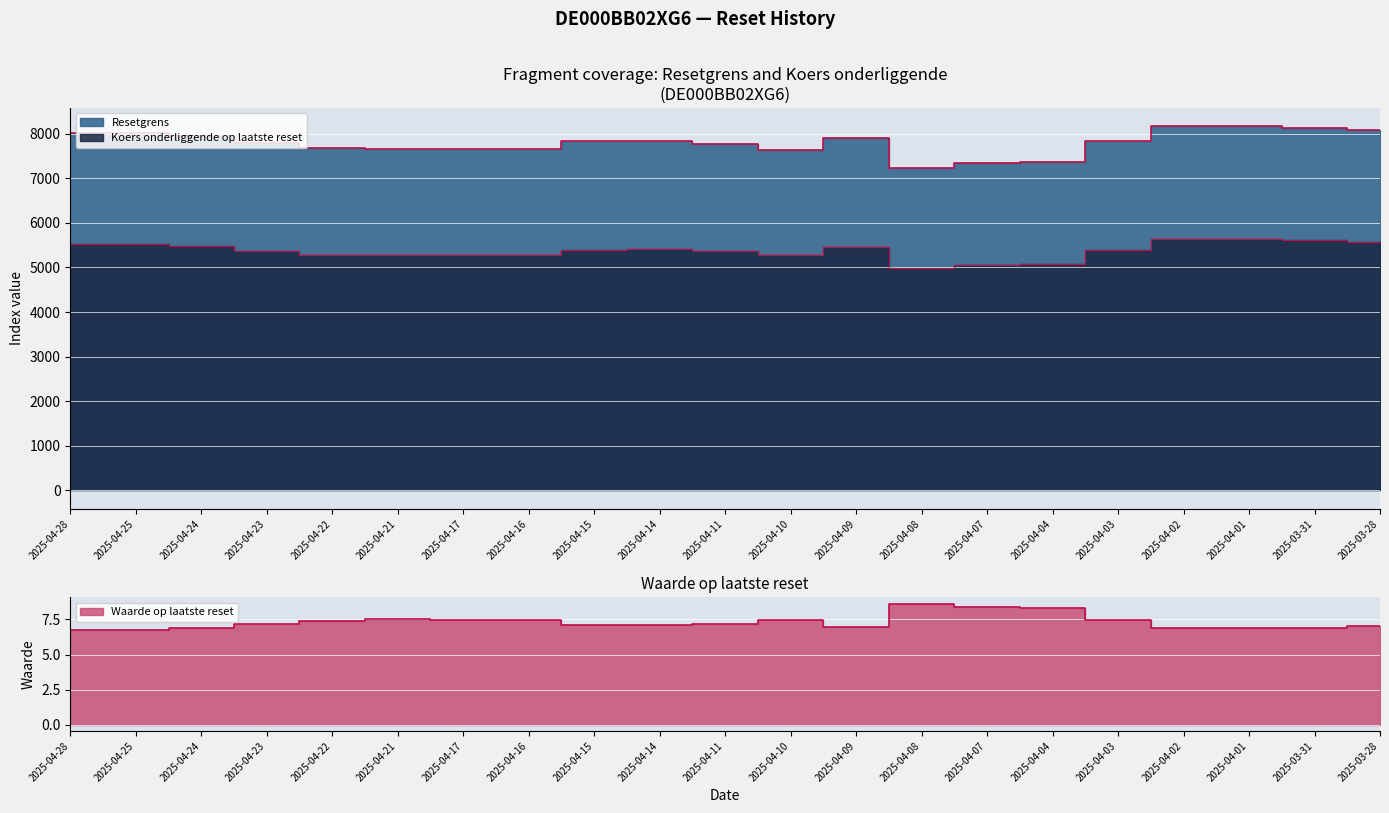

Rank the categories by Koers onderliggende op laatste reset value from lowest to highest.

2025-04-08, 2025-04-07, 2025-04-04, 2025-04-10, 2025-04-16, 2025-04-21, 2025-04-17, 2025-04-22, 2025-04-11, 2025-04-23, 2025-04-03, 2025-04-15, 2025-04-14, 2025-04-09, 2025-04-24, 2025-04-25, 2025-04-28, 2025-03-28, 2025-03-31, 2025-04-02, 2025-04-01